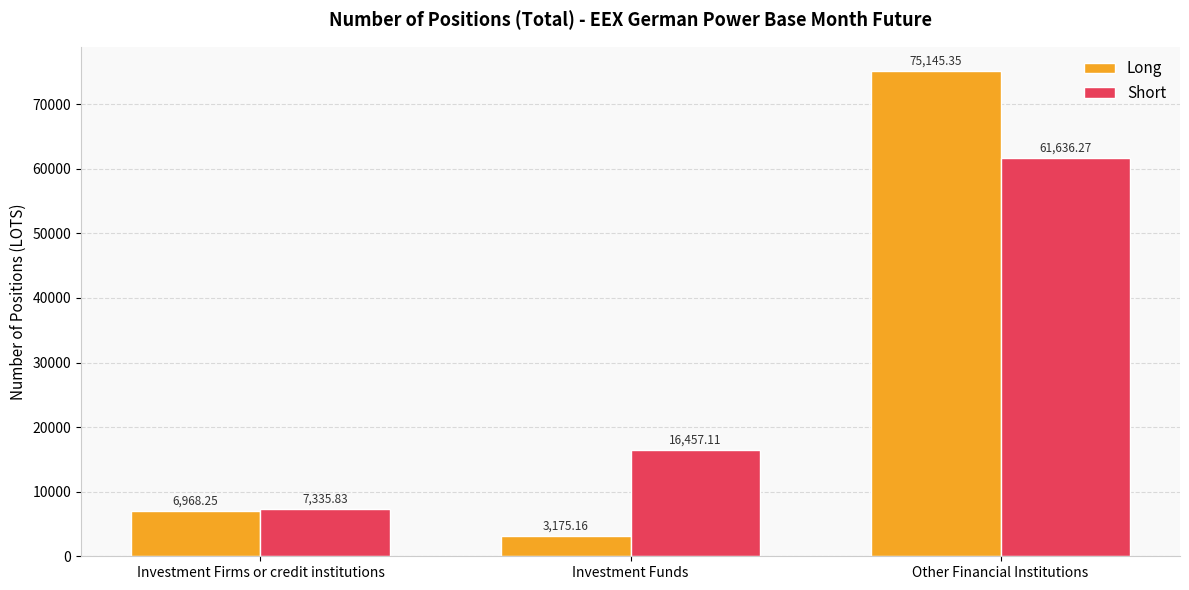

Is it true that Short equals 16457.1 at Investment Funds?

True